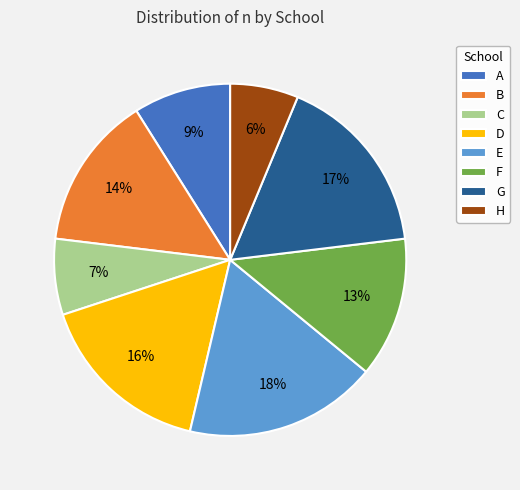

To the nearest percent, what is the average slice percentage?

12%